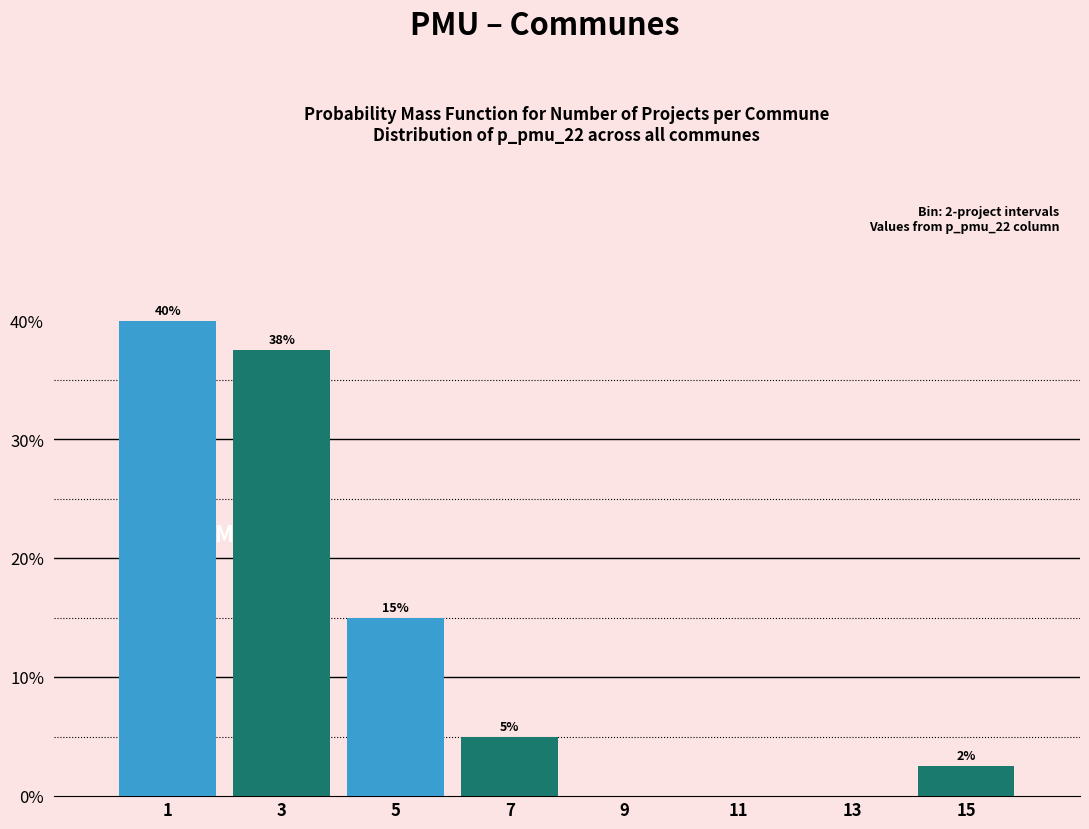

Which range on the x-axis has the tallest bar?

0 to 2